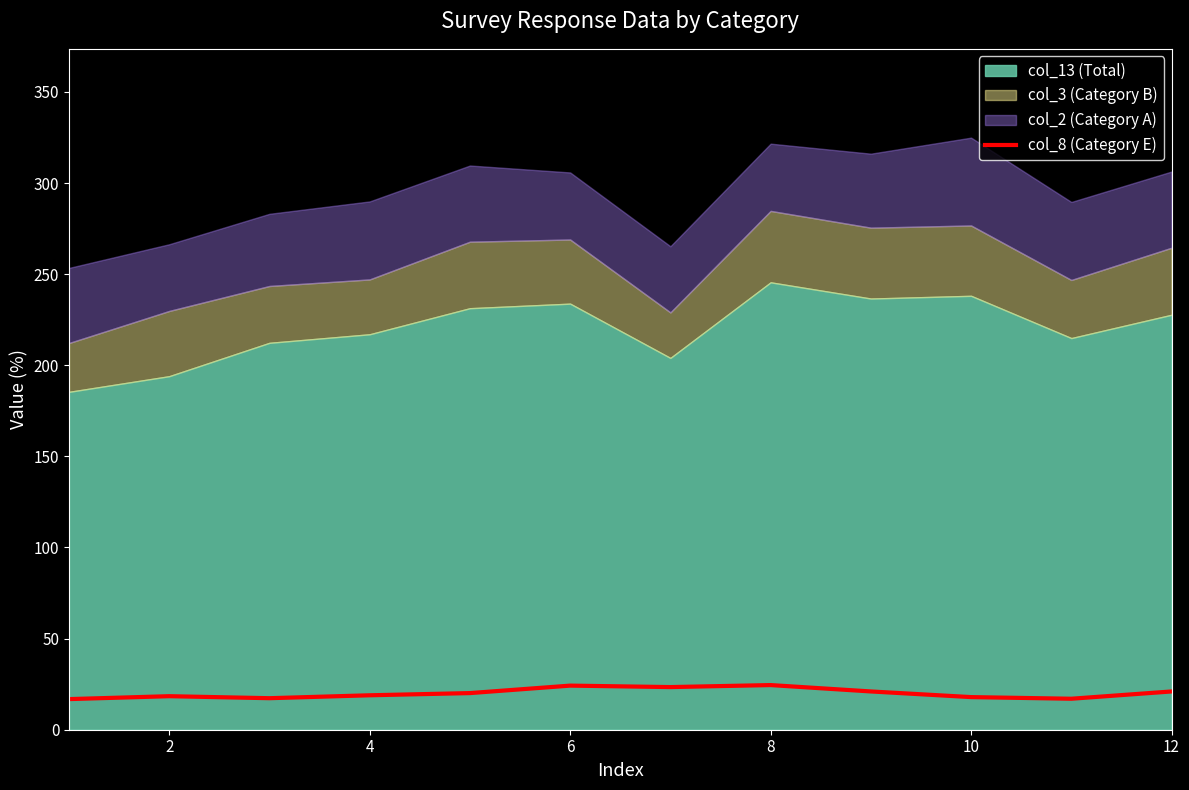

Does the chart have visible grid lines?

No